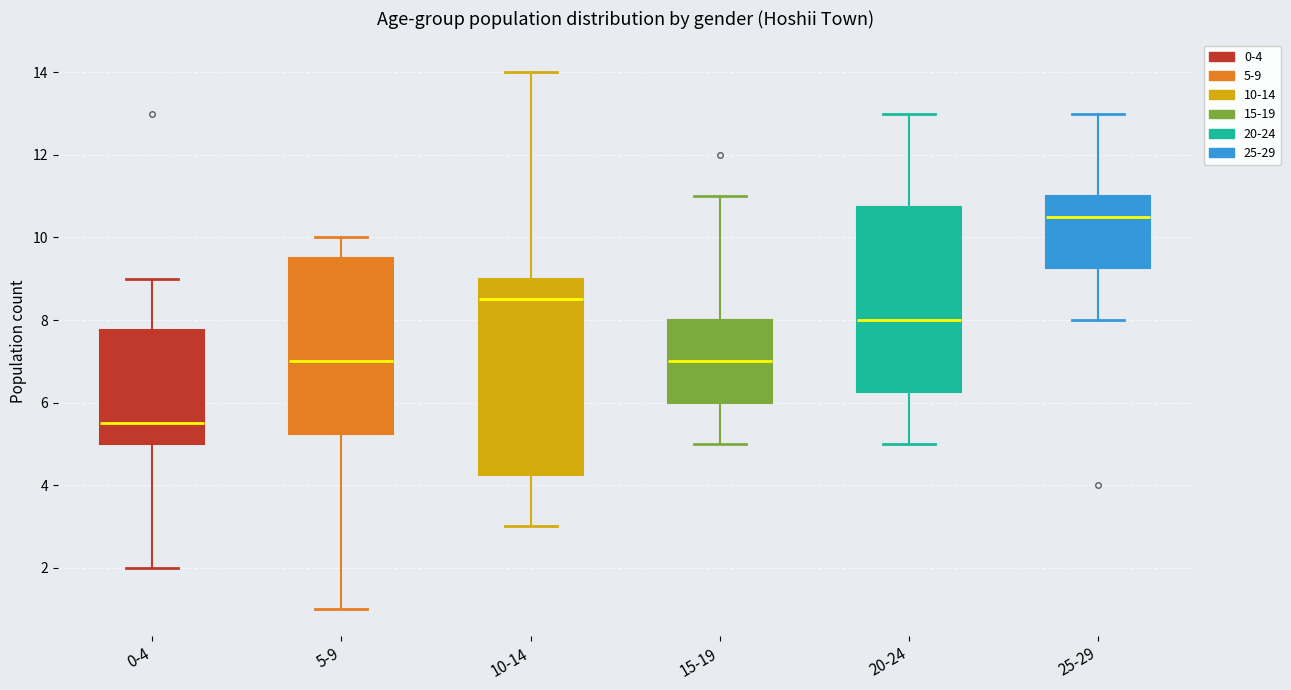

Comparing the boxes themselves (not the whiskers), which one is the tallest?

10-14